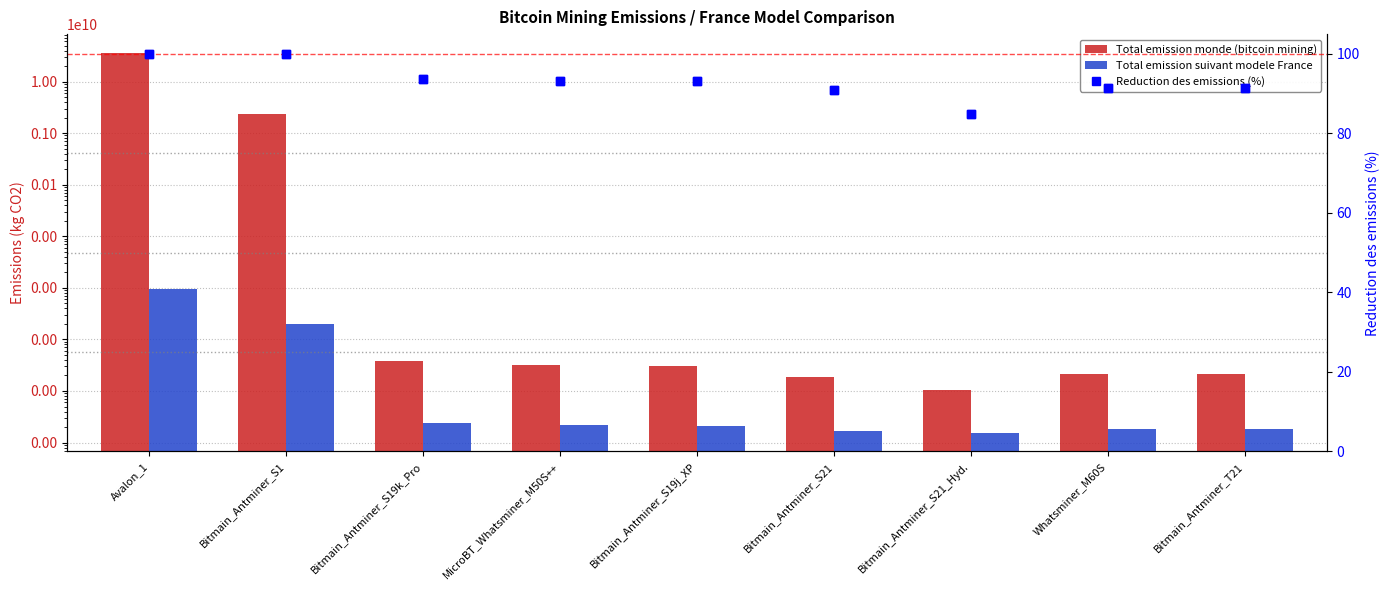

Which series contains the highest Y value?

Total emission monde (bitcoin mining)